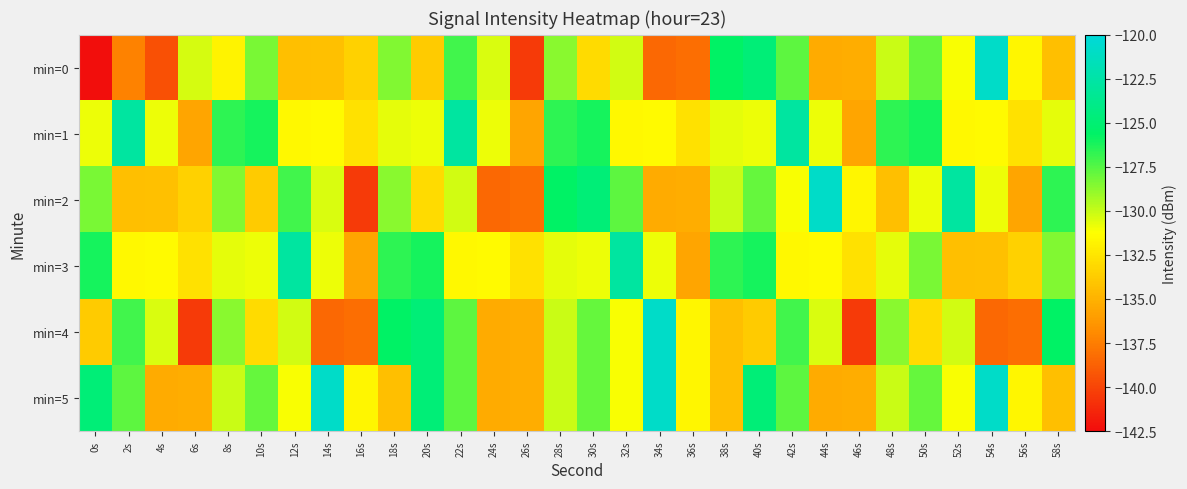

Reading left to right, what are all the values shown in this chart?

min=0: 0s=-142.4	2s=-137.3	4s=-139.4	6s=-130.3	8s=-131.8	10s=-128.3	12s=-134.4	14s=-134.3	16s=-133.5	18s=-128.5	20s=-133.7	22s=-127.0	24s=-130.5	26s=-140.5	28s=-128.6	30s=-133.0	32s=-130.2	34s=-138.4	36s=-138.1	38s=-125.7	40s=-124.8	42s=-127.7	44s=-135.3	46s=-135.2	48s=-130.0	50s=-127.8	52s=-131.1	54s=-120.9	56s=-131.7	58s=-134.4
min=1: 0s=-130.8	2s=-122.7	4s=-130.9	6s=-135.6	8s=-126.6	10s=-126.1	12s=-131.6	14s=-131.5	16s=-132.7	18s=-130.6	20s=-130.8	22s=-122.7	24s=-130.9	26s=-135.6	28s=-126.6	30s=-126.1	32s=-131.6	34s=-131.5	36s=-132.7	38s=-130.6	40s=-130.8	42s=-122.7	44s=-130.9	46s=-135.6	48s=-126.6	50s=-126.1	52s=-131.6	54s=-131.5	56s=-132.7	58s=-130.6
min=2: 0s=-128.3	2s=-134.4	4s=-134.3	6s=-133.5	8s=-128.5	10s=-133.7	12s=-127.0	14s=-130.5	16s=-140.5	18s=-128.6	20s=-133.0	22s=-130.2	24s=-138.4	26s=-138.1	28s=-125.7	30s=-124.8	32s=-127.7	34s=-135.3	36s=-135.2	38s=-130.0	40s=-127.8	42s=-131.1	44s=-120.9	46s=-131.7	48s=-134.4	50s=-130.8	52s=-122.7	54s=-130.9	56s=-135.6	58s=-126.6
min=3: 0s=-126.1	2s=-131.6	4s=-131.5	6s=-132.7	8s=-130.6	10s=-130.8	12s=-122.7	14s=-130.9	16s=-135.6	18s=-126.6	20s=-126.1	22s=-131.6	24s=-131.5	26s=-132.7	28s=-130.6	30s=-130.8	32s=-122.7	34s=-130.9	36s=-135.6	38s=-126.6	40s=-126.1	42s=-131.6	44s=-131.5	46s=-132.7	48s=-130.6	50s=-128.3	52s=-134.4	54s=-134.3	56s=-133.5	58s=-128.5
min=4: 0s=-133.7	2s=-127.0	4s=-130.5	6s=-140.5	8s=-128.6	10s=-133.0	12s=-130.2	14s=-138.4	16s=-138.1	18s=-125.7	20s=-124.8	22s=-127.7	24s=-135.3	26s=-135.2	28s=-130.0	30s=-127.8	32s=-131.1	34s=-120.9	36s=-131.7	38s=-134.4	40s=-133.7	42s=-127.0	44s=-130.5	46s=-140.5	48s=-128.6	50s=-133.0	52s=-130.2	54s=-138.4	56s=-138.1	58s=-125.7
min=5: 0s=-124.8	2s=-127.7	4s=-135.3	6s=-135.2	8s=-130.0	10s=-127.8	12s=-131.1	14s=-120.9	16s=-131.7	18s=-134.4	20s=-124.8	22s=-127.7	24s=-135.3	26s=-135.2	28s=-130.0	30s=-127.8	32s=-131.1	34s=-120.9	36s=-131.7	38s=-134.4	40s=-124.8	42s=-127.7	44s=-135.3	46s=-135.2	48s=-130.0	50s=-127.8	52s=-131.1	54s=-120.9	56s=-131.7	58s=-134.4